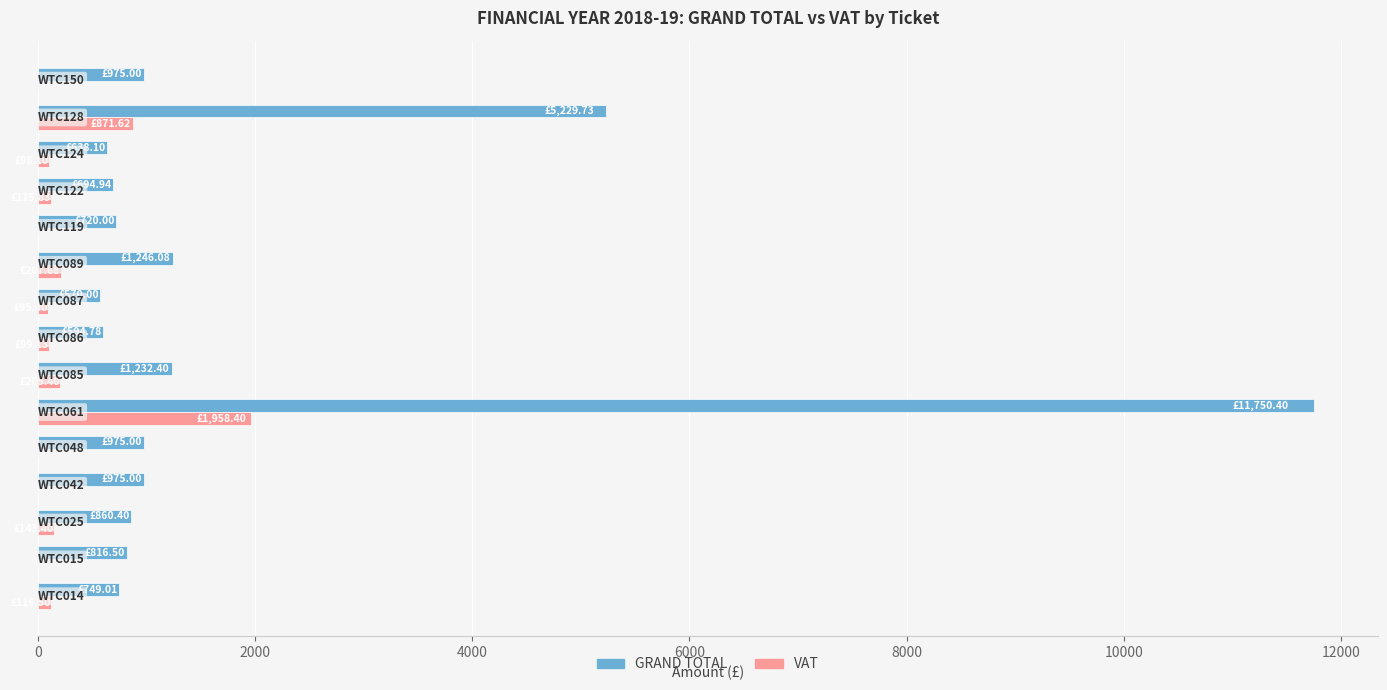

Which series has the largest total across all categories?

GRAND TOTAL